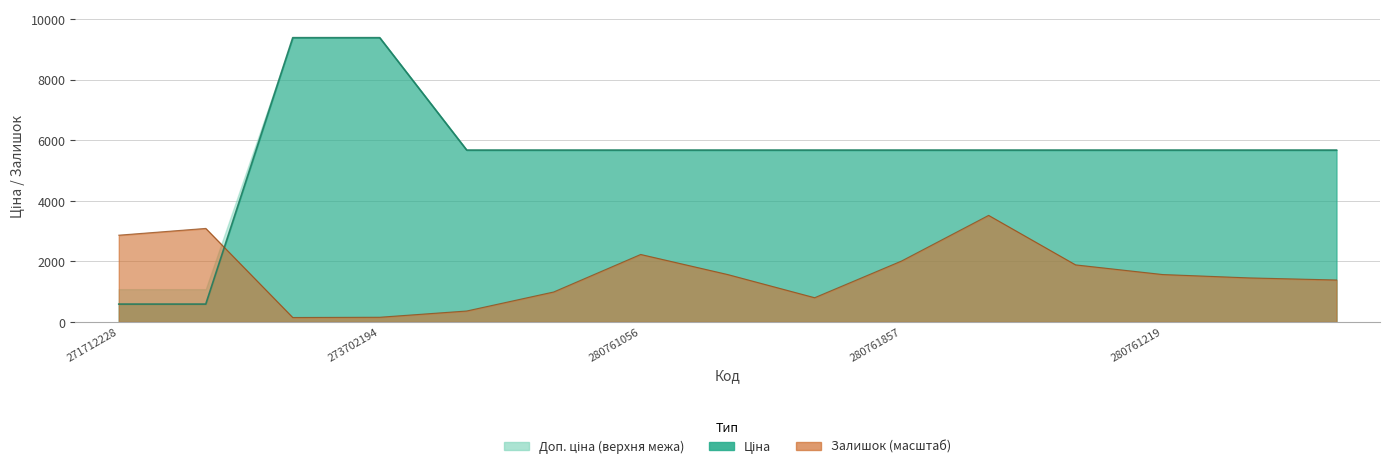

How many lines are shown in the chart?

2